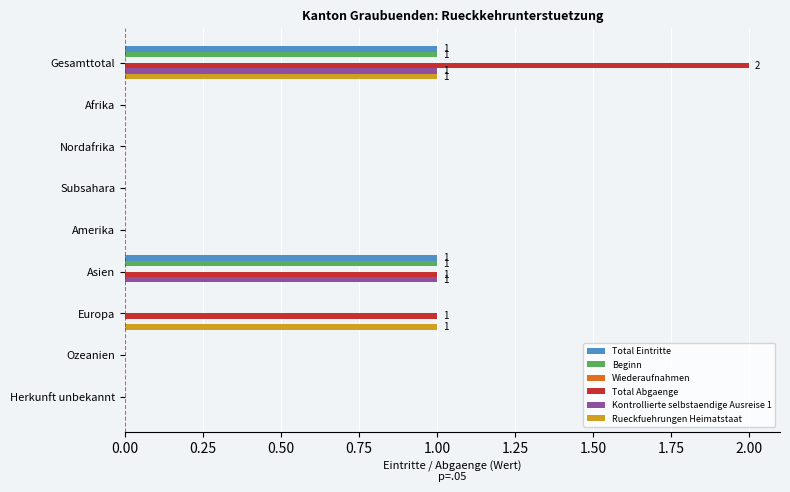

Count the number of data series in this chart.

5